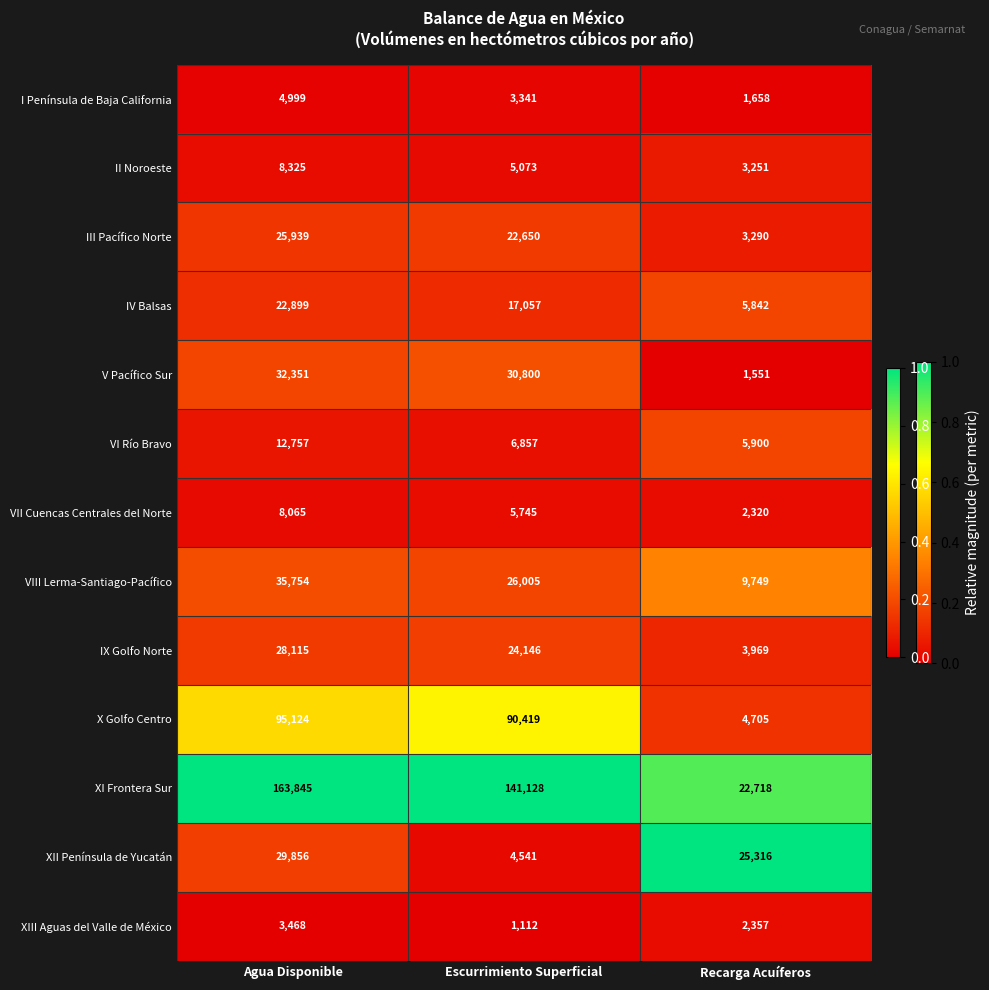

Which series changed the most between Escurrimiento Superficial and Recarga Acuíferos?

XI Frontera Sur